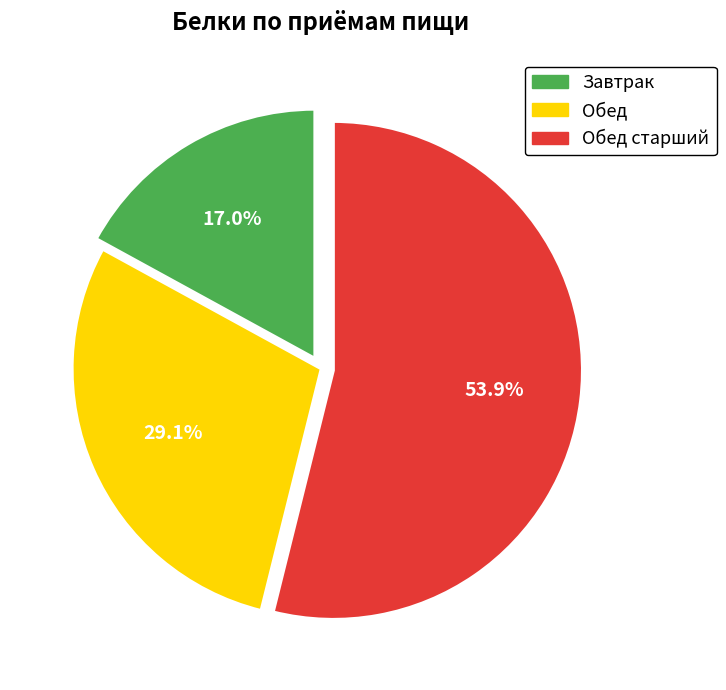

What percentage is NOT represented by Обед старший?

46.1%